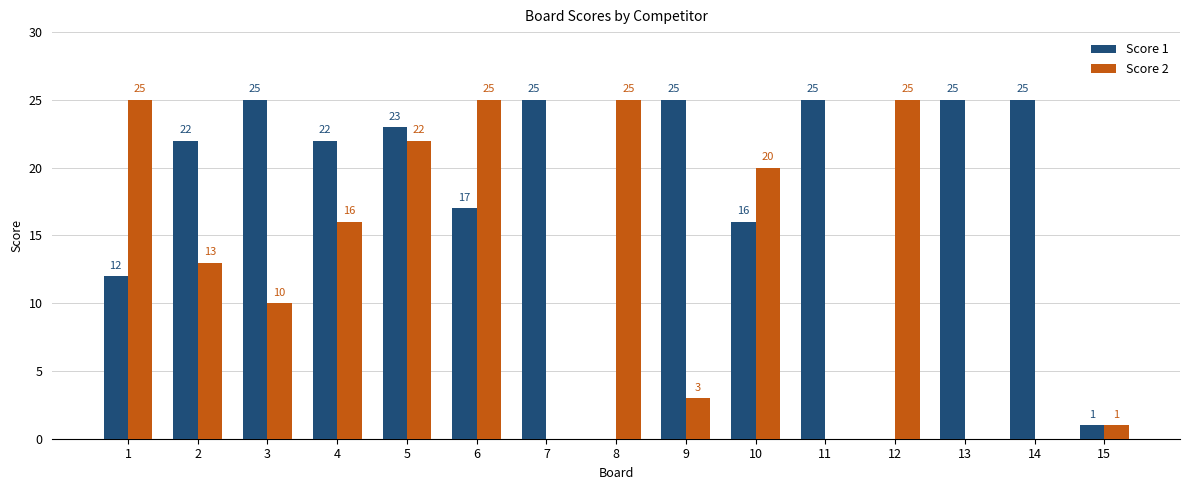

What are all the series names shown in the legend?

Score 1, Score 2